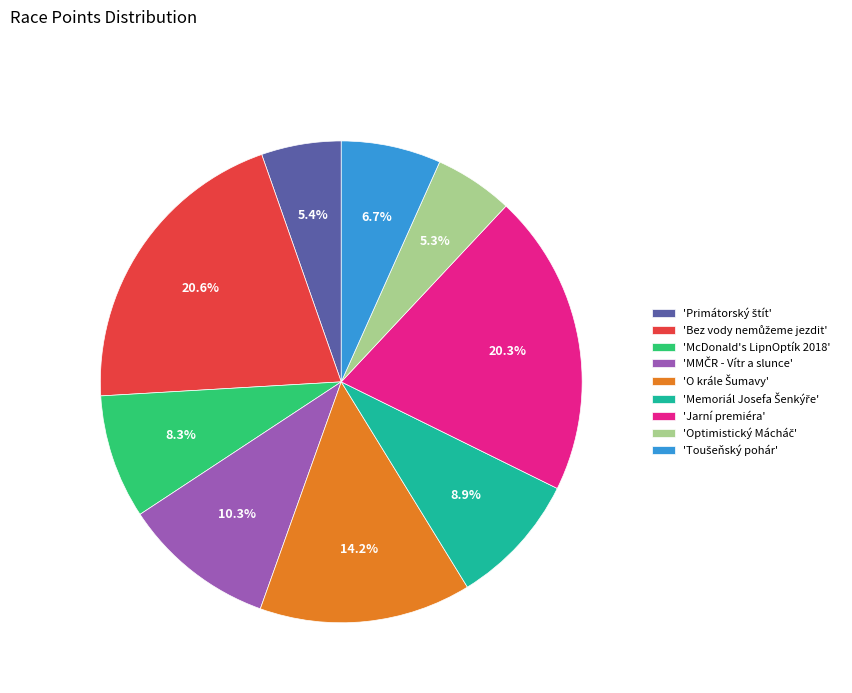

Does any single category account for the majority?

No